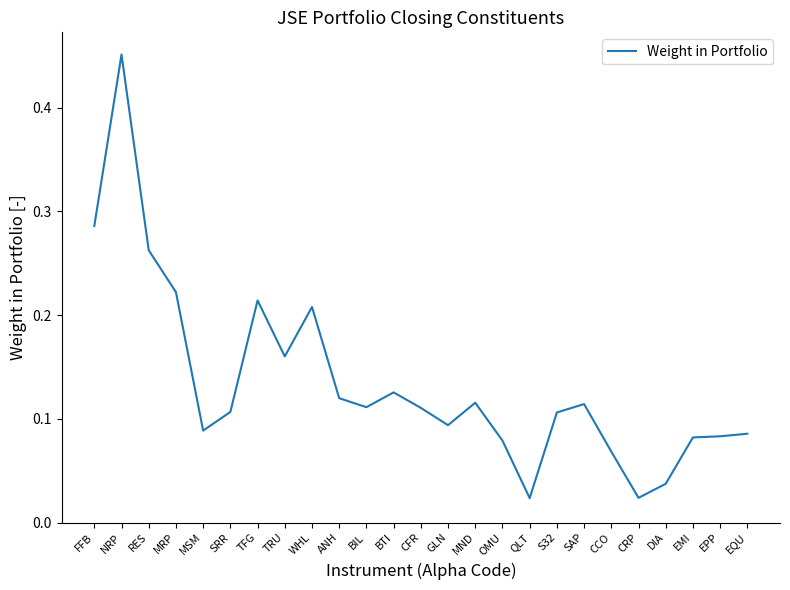

Which category has the highest value across all series?

NRP